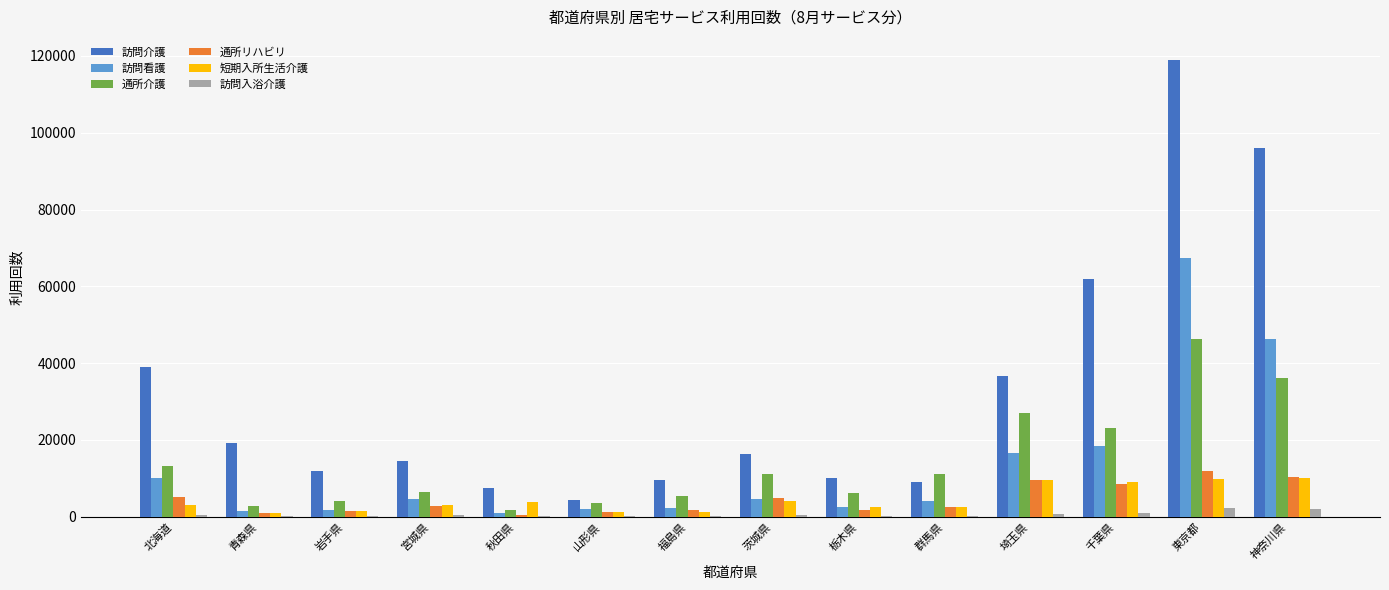

At which label is 短期入所生活介護 closest to 5549?

茨城県